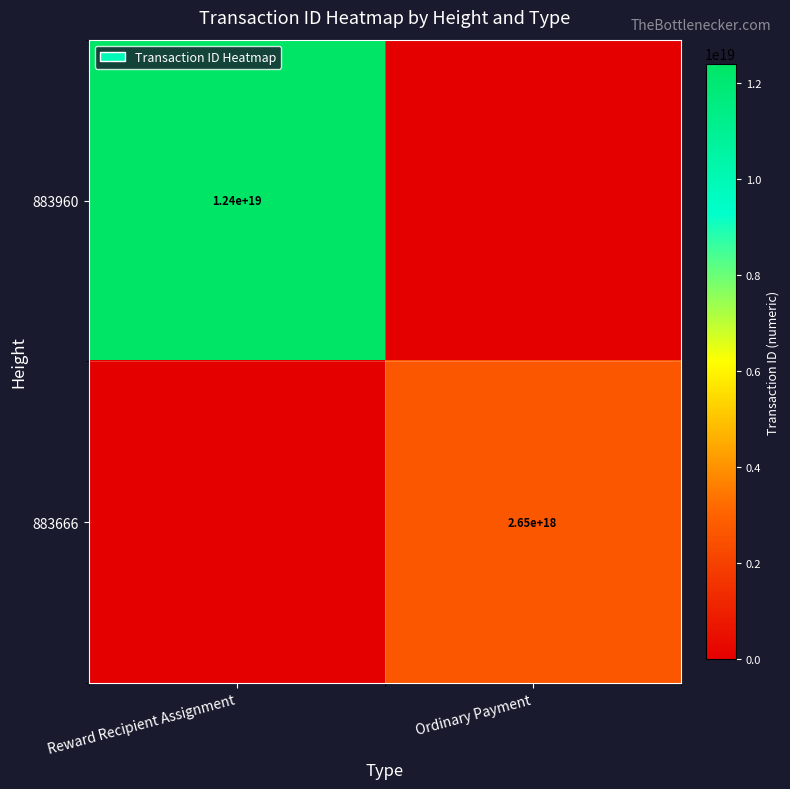

True or false: 883666 has a value of 1091519150920912512 at Ordinary Payment.

False